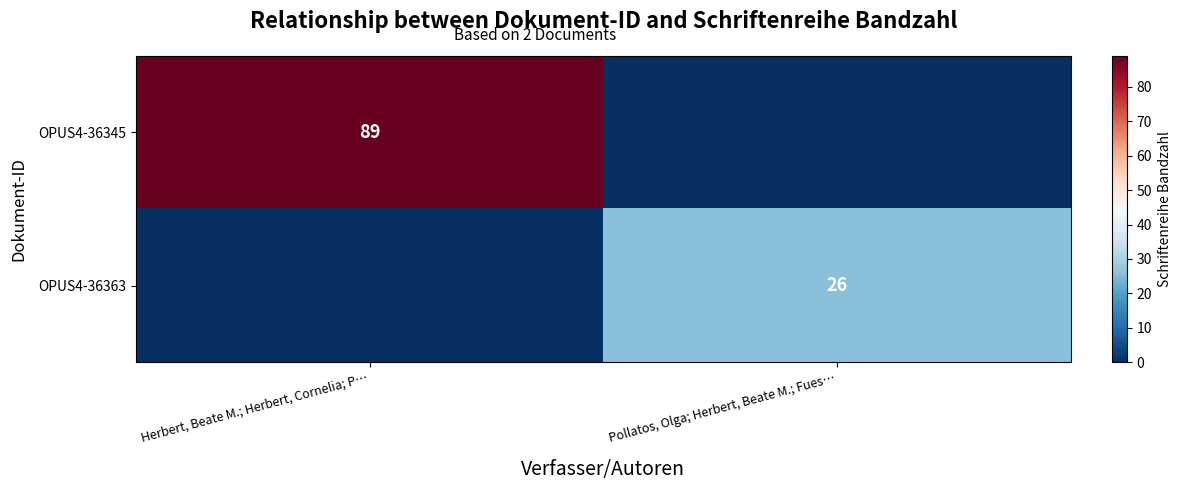

The value of OPUS4-36363 at Pollatos, Olga; Herbert, Beate M.; Fues… is 26. True or false?

True